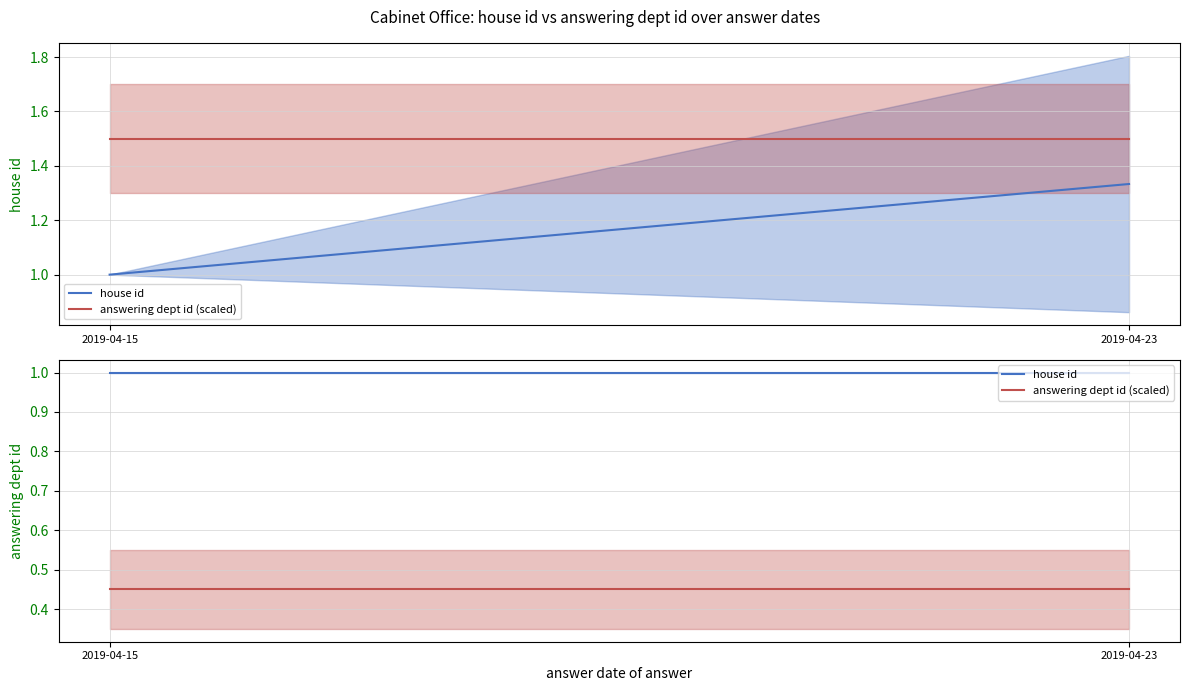

List the labels in order of answering dept id (scaled) value, smallest first.

2019-04-15, 2019-04-23